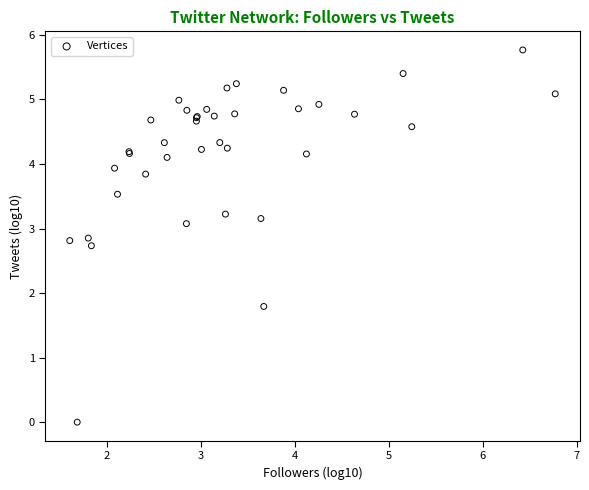

What Y value in the scatter plot is closest to 2?

1.8